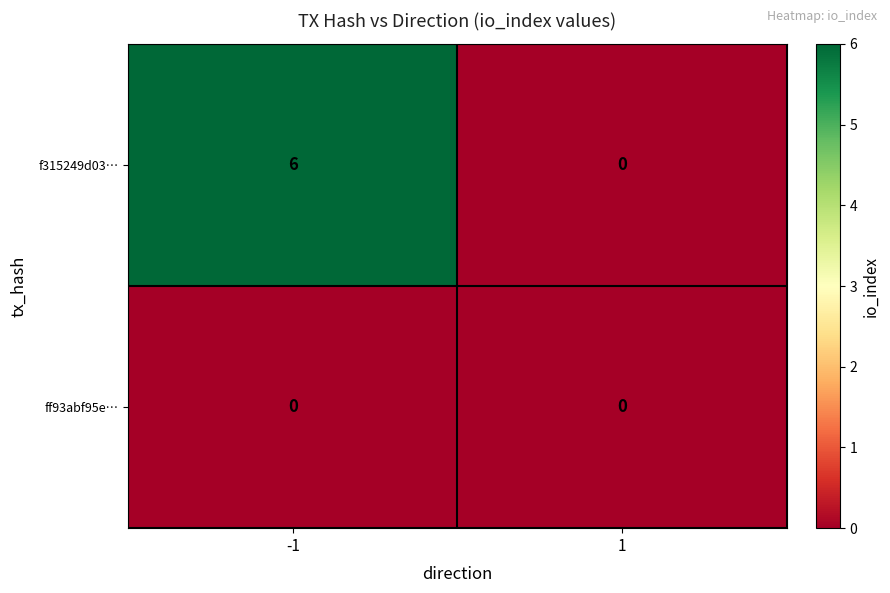

Reading left to right, transcribe all the data shown in this chart.

f315249d03…: -1=6	1=0
ff93abf95e…: -1=0	1=0